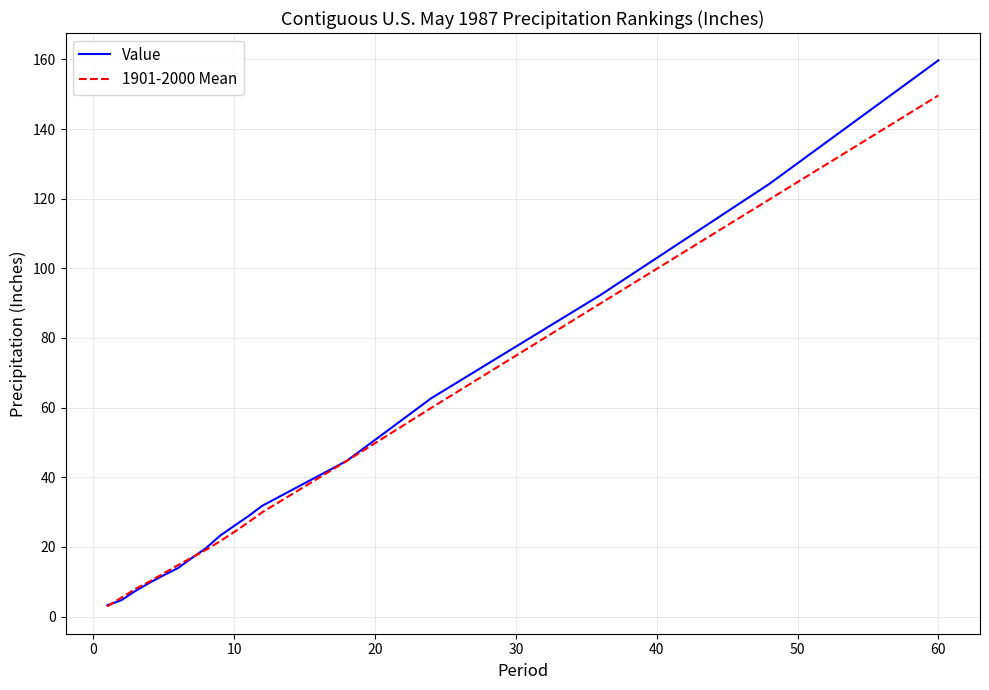

What is the highest value of the Value series?

159.7